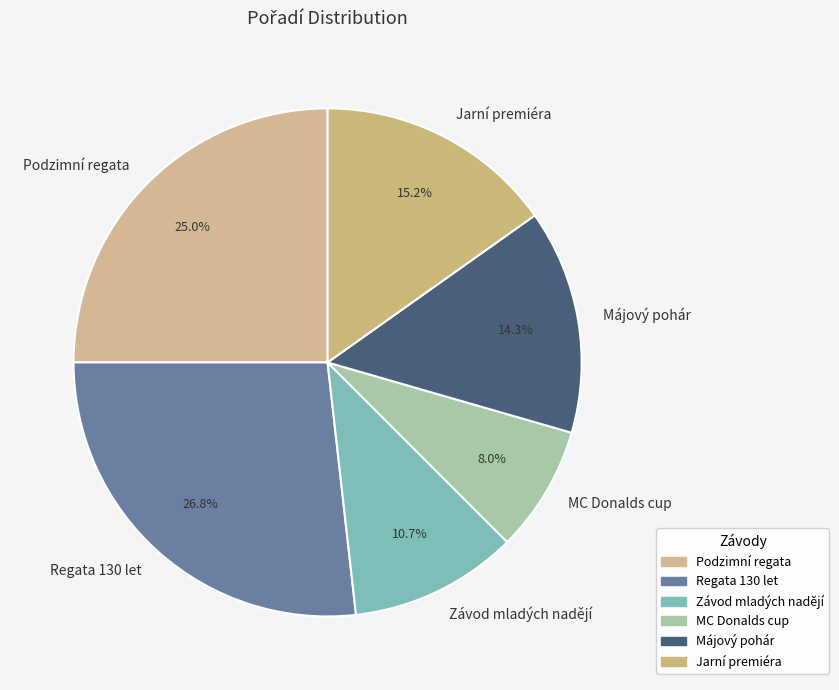

The Regata 130 let slice represents 27% of the pie. True or false?

True